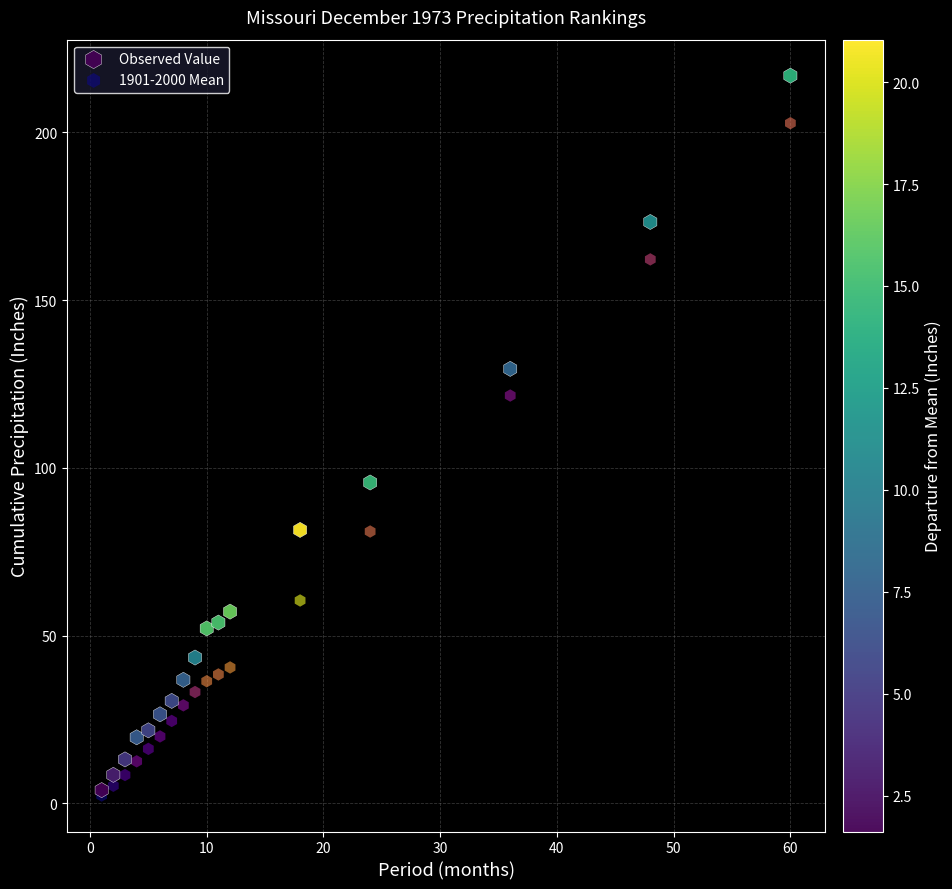

In the Observed Value series, what Y value is closest to 110?

95.6